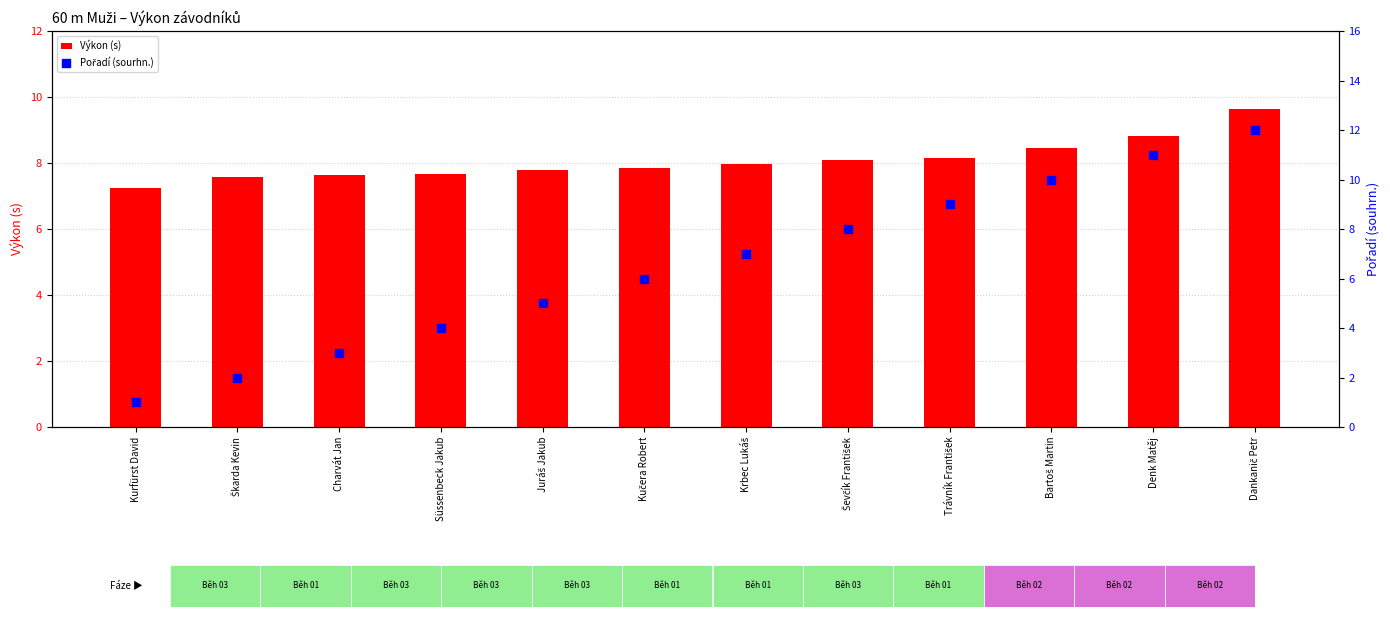

What is the total value across all series at Krbec Lukáš?

15.0